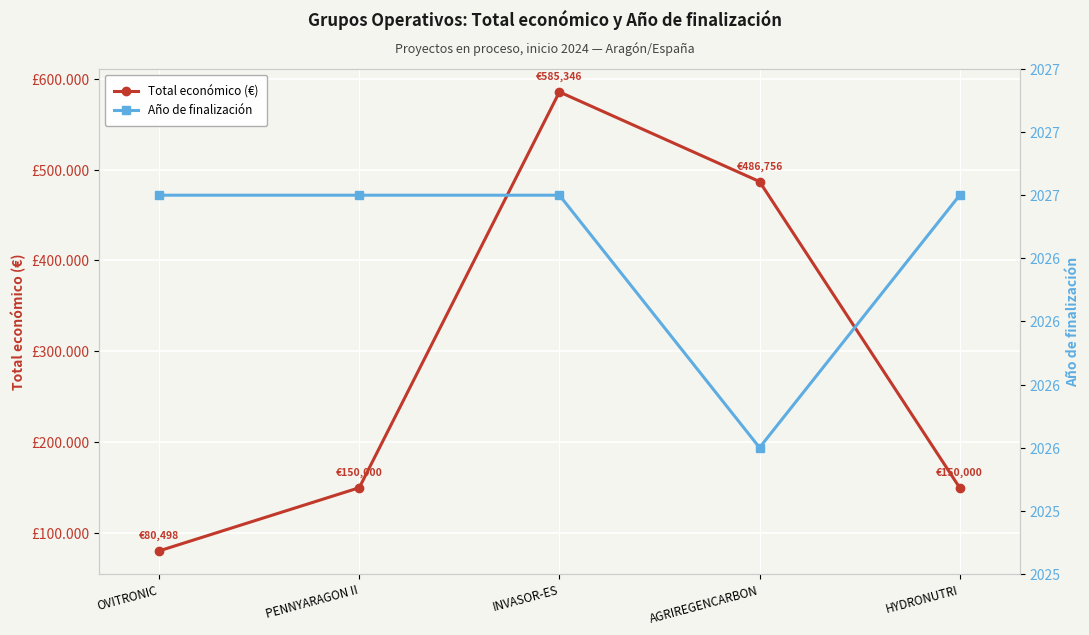

Which series has the widest spread of values?

Total económico (€)